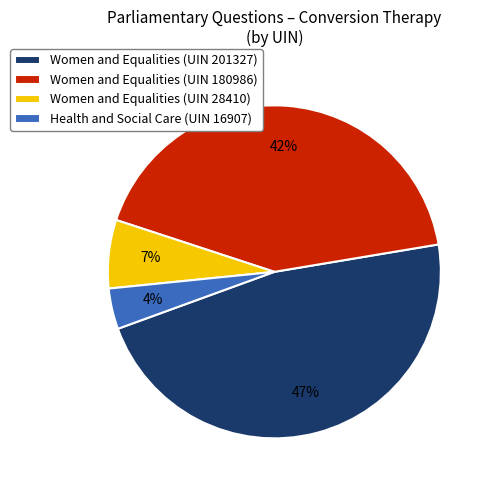

Between Women and Equalities (UIN 180986) and Women and Equalities (UIN 201327), which is larger?

Women and Equalities (UIN 201327)